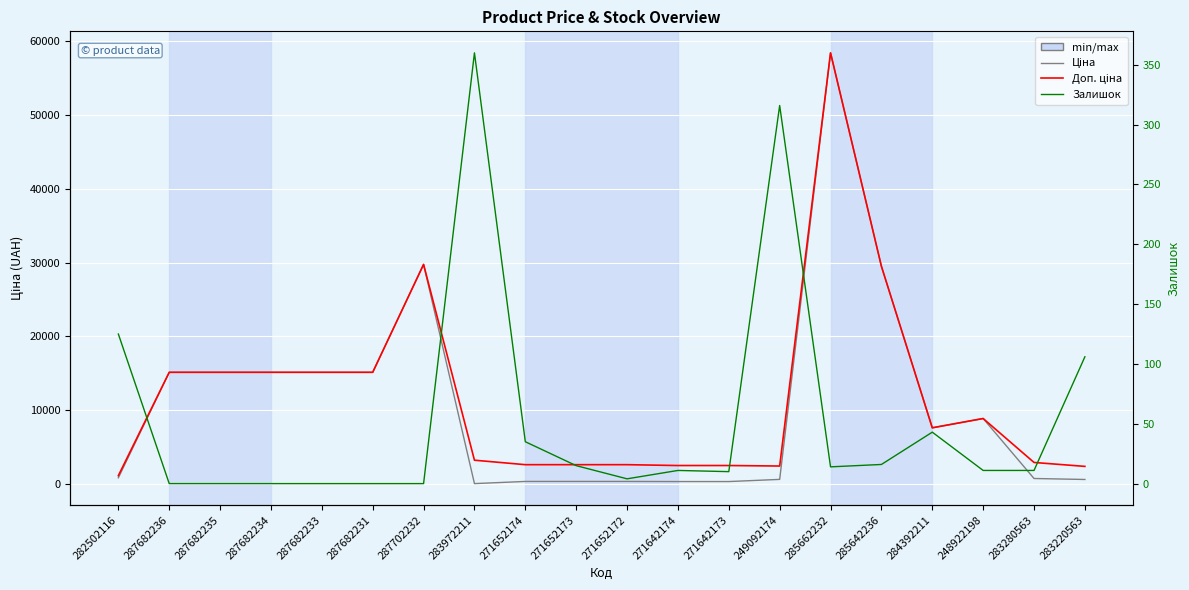

Between 282502116 and 283972211, which is larger?

282502116